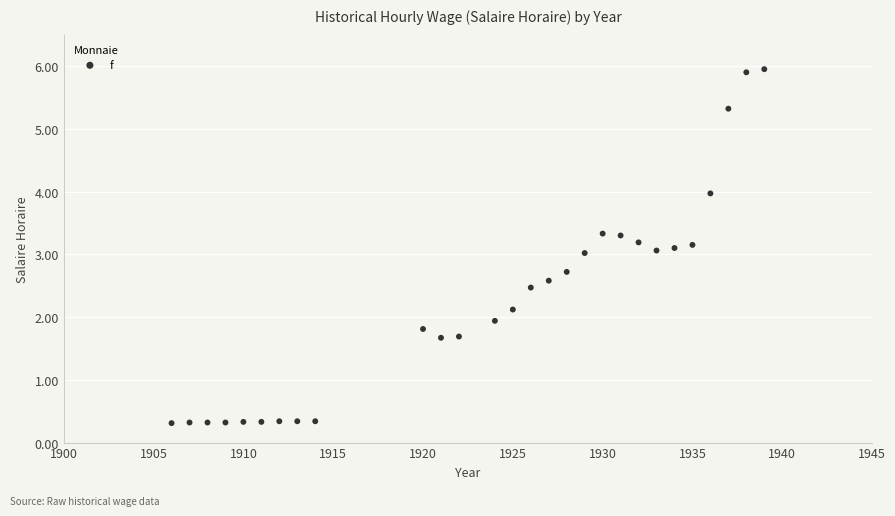

What is the range of X values (max minus min)?

33.0